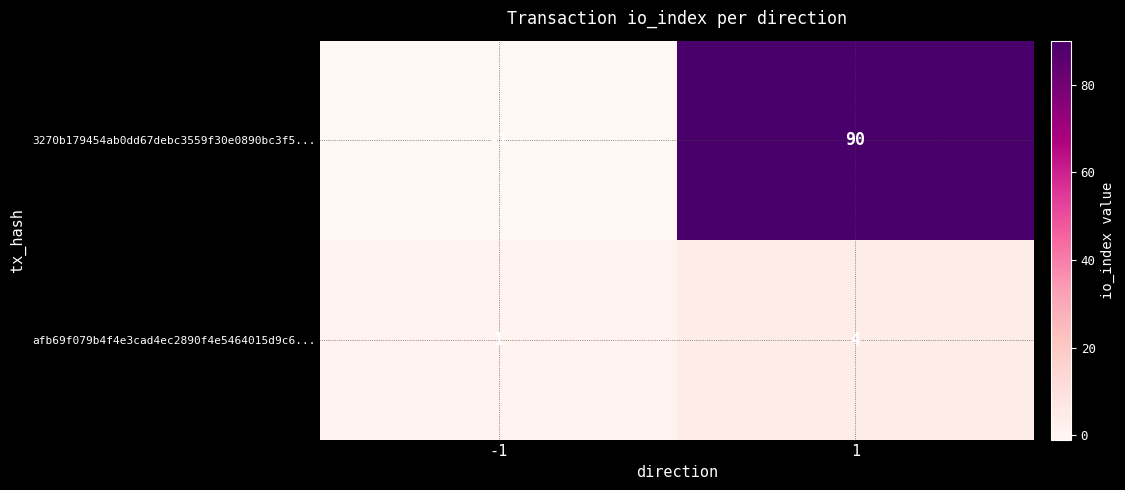

What is the minimum value shown in the chart?

-1